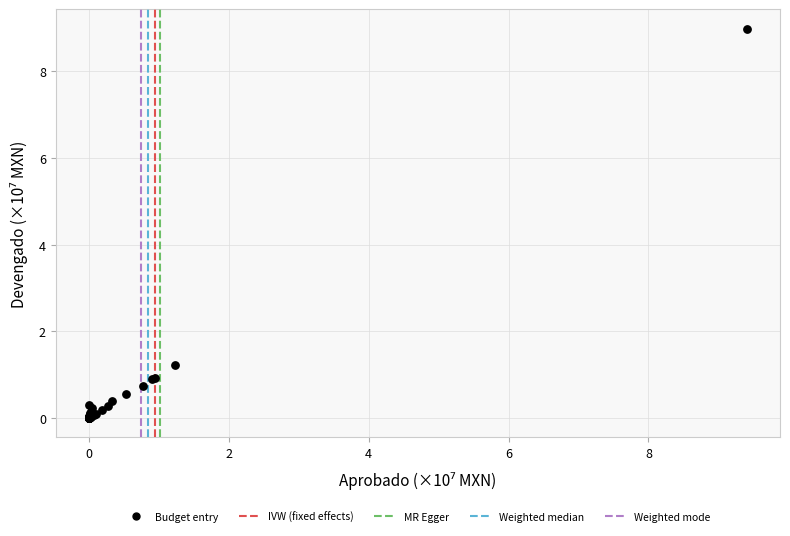

What Y value in the scatter plot is closest to 4?

1.2